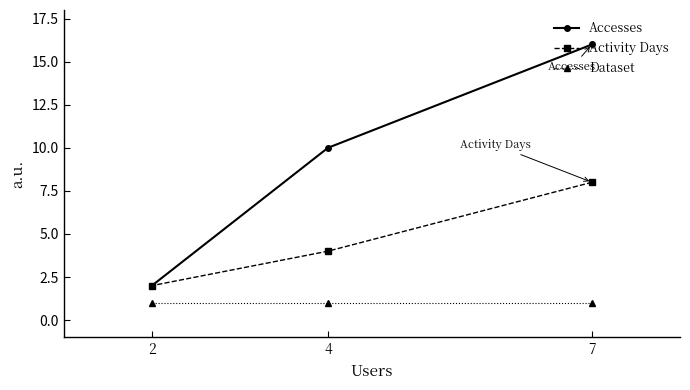

Reading right to left, what are all the values shown in this chart?

Accesses: 7=16	4=10	2=2
Activity Days: 7=8	4=4	2=2
Dataset: 7=1	4=1	2=1